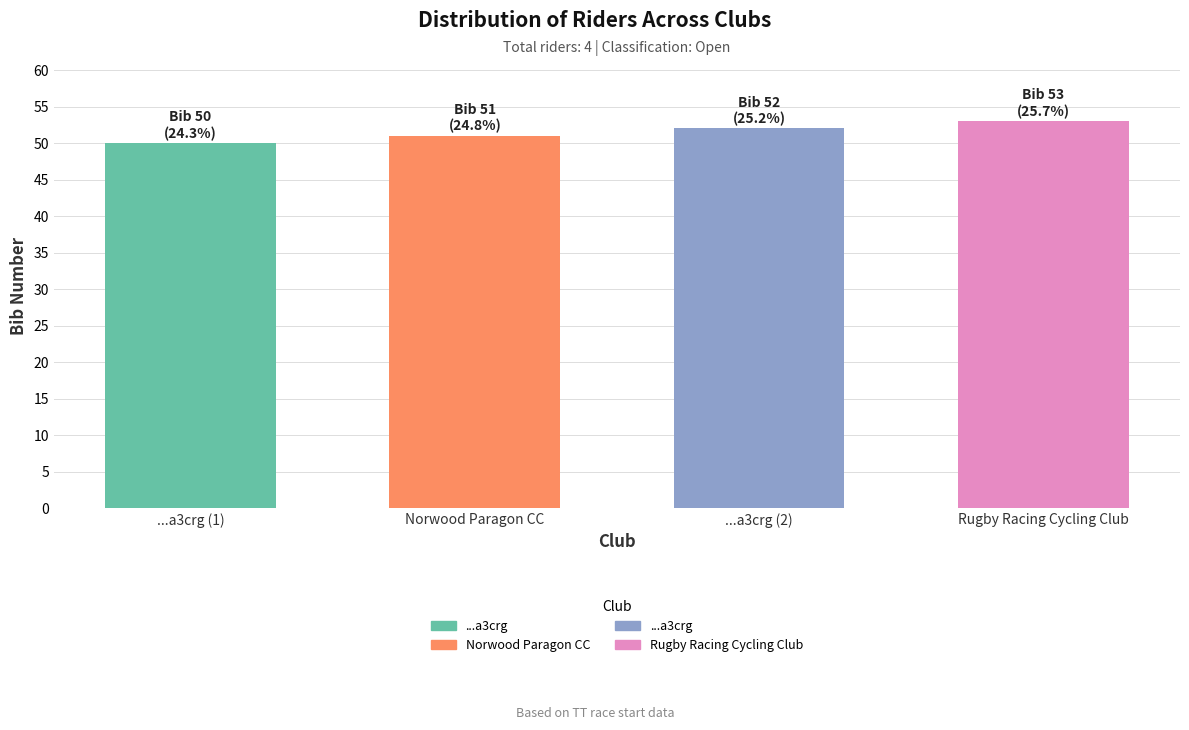

What is the ratio of the value at Norwood Paragon CC to the value at ...a3crg (2)?

1.0